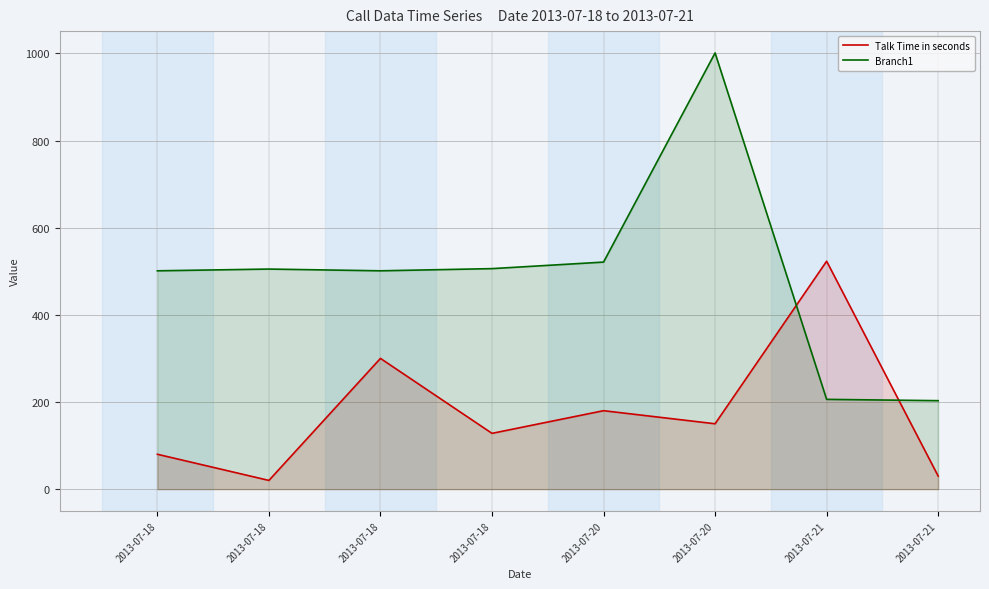

What is the difference between the Talk Time in seconds values at 2013-07-18 and 2013-07-21?

395